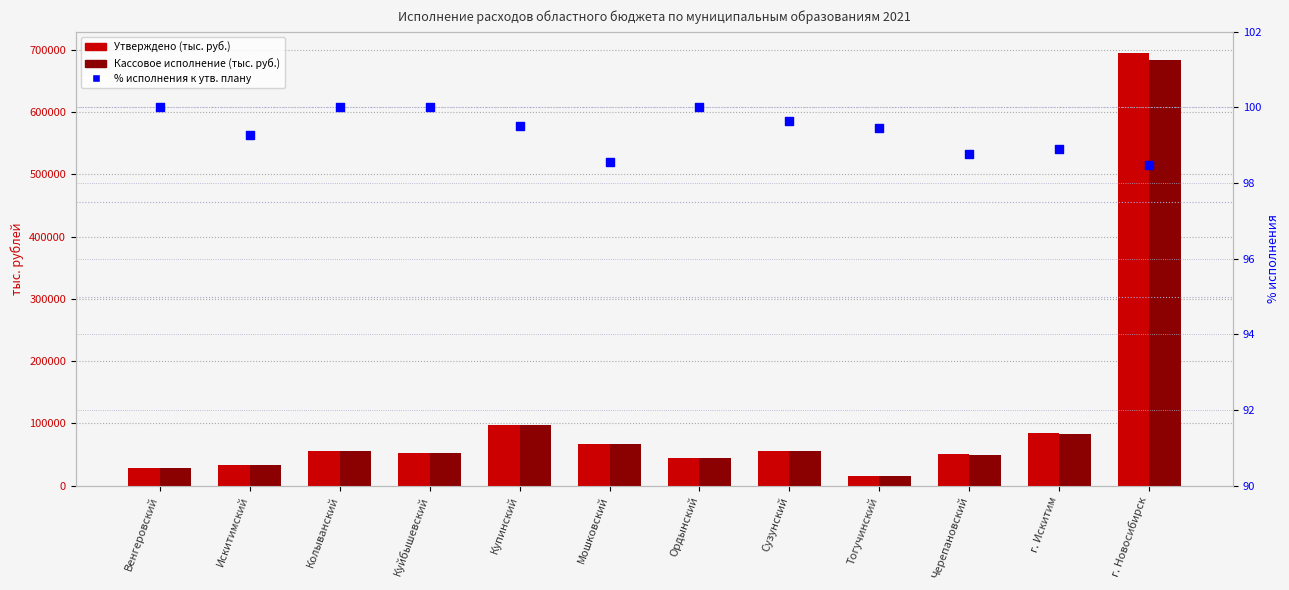

Which series has the largest total across all categories?

Утверждено